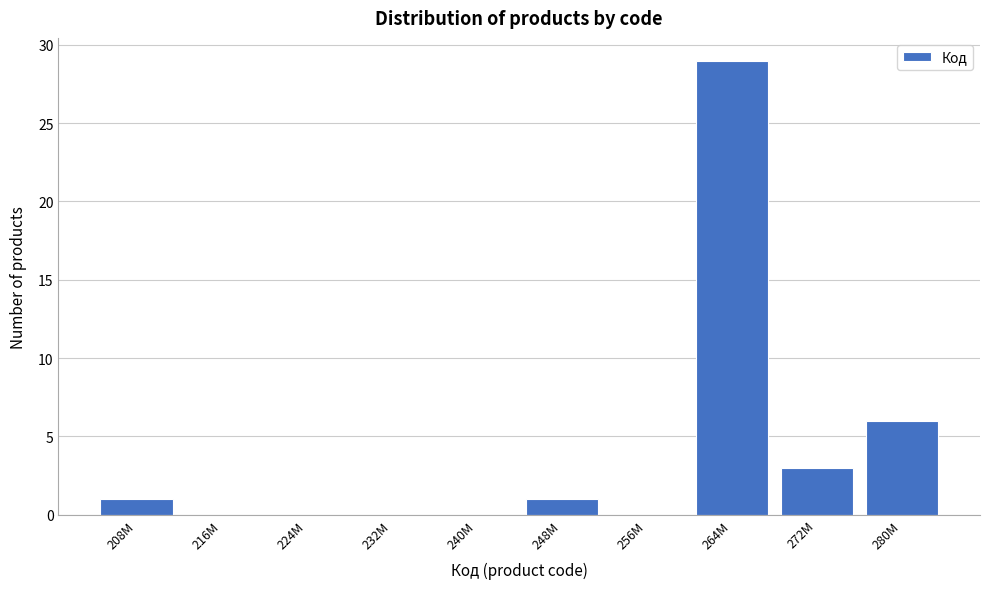

Reading left to right, extract all data points from this chart.

208M=1	216M=0	224M=0	232M=0	240M=0	248M=1	256M=0	264M=29	272M=3	280M=6